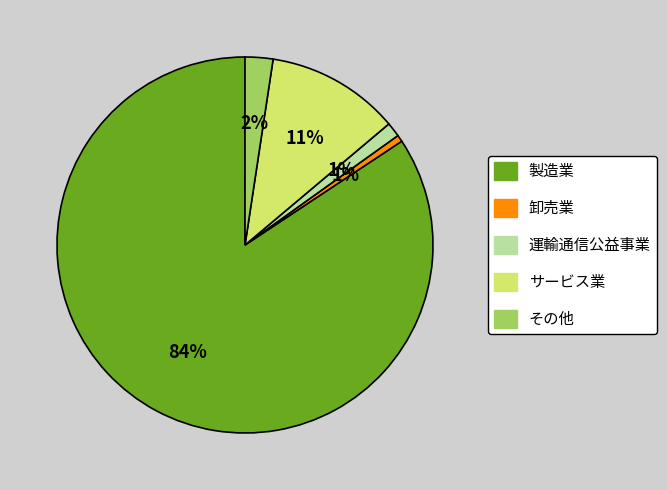

Which has a higher value, サービス業 or 運輸通信公益事業?

サービス業